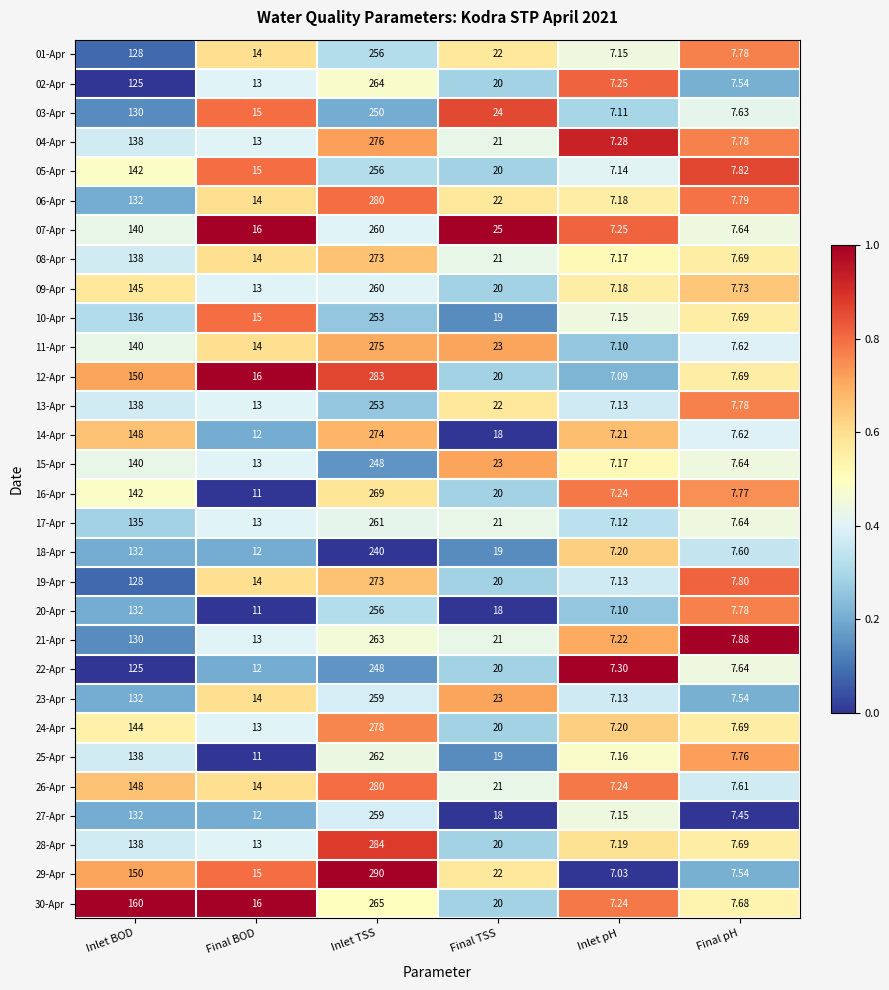

List the labels in order of 30-Apr value, largest first.

Inlet TSS, Inlet BOD, Final TSS, Final BOD, Final pH, Inlet pH